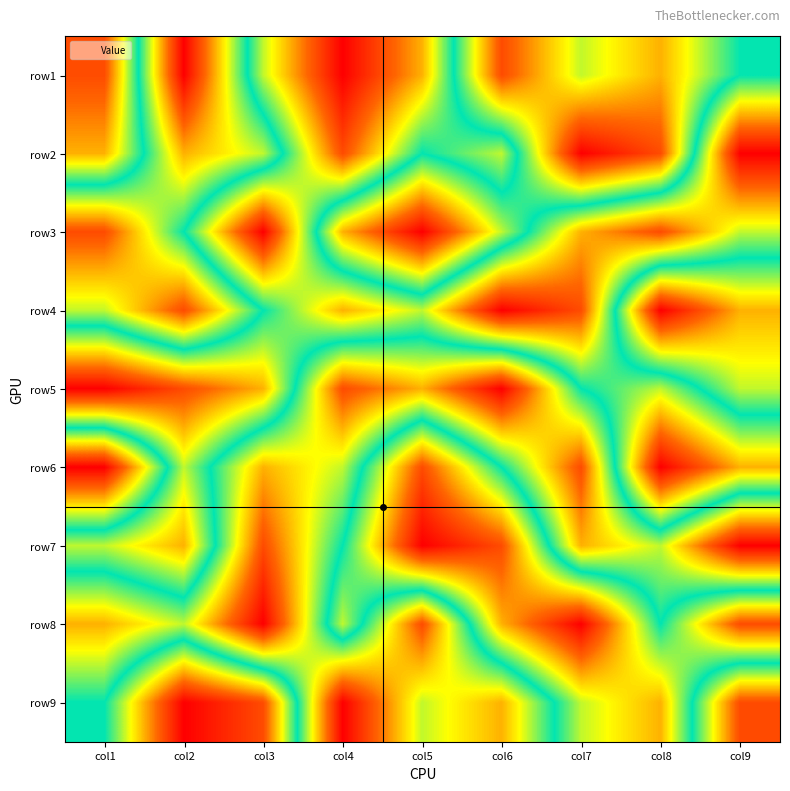

How many series are shown in this chart?

9